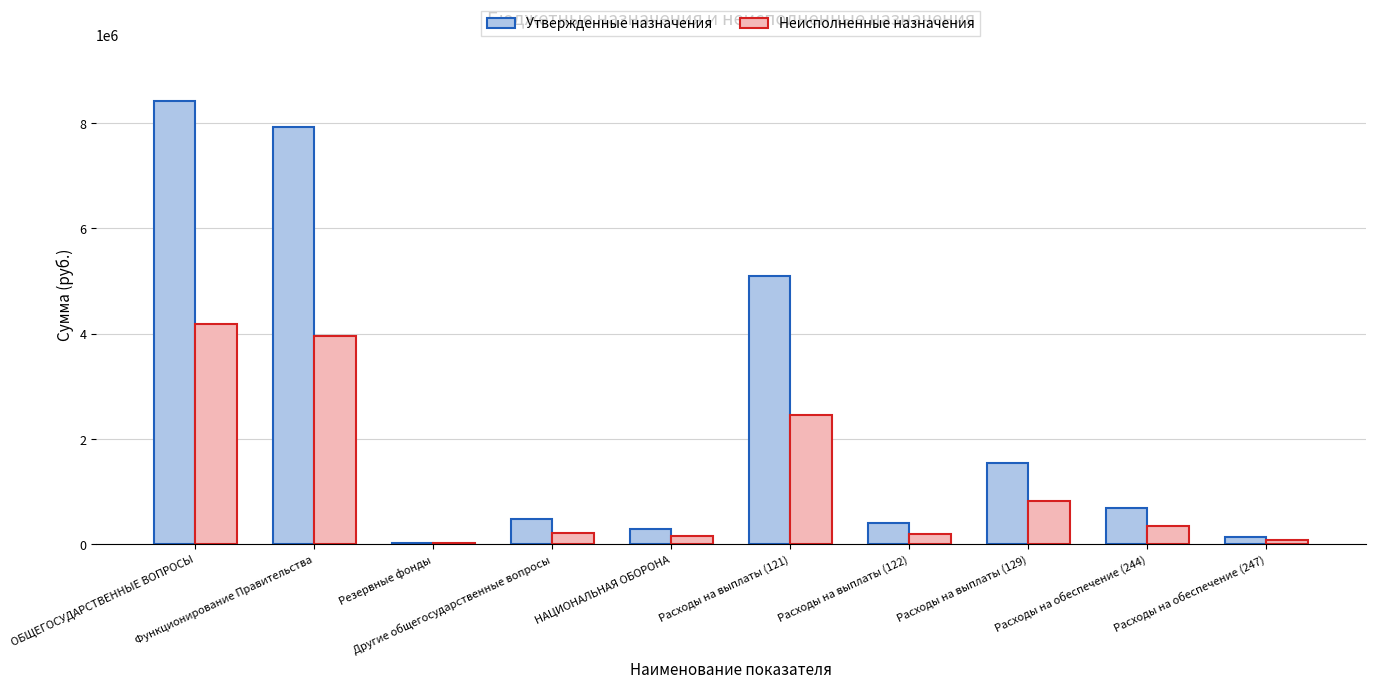

At which category is the sum across all series the highest?

ОБЩЕГОСУДАРСТВЕННЫЕ ВОПРОСЫ